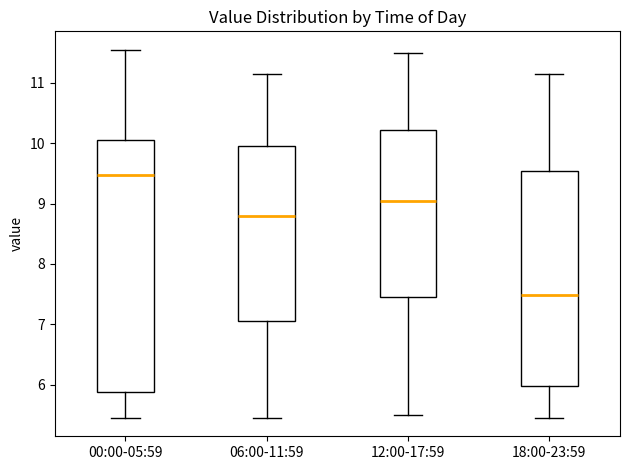

Where is the lower edge of the box for 18:00-23:59 on the y-axis? The values are not printed on the chart, so give them approximately, as read against the axis.

6.0